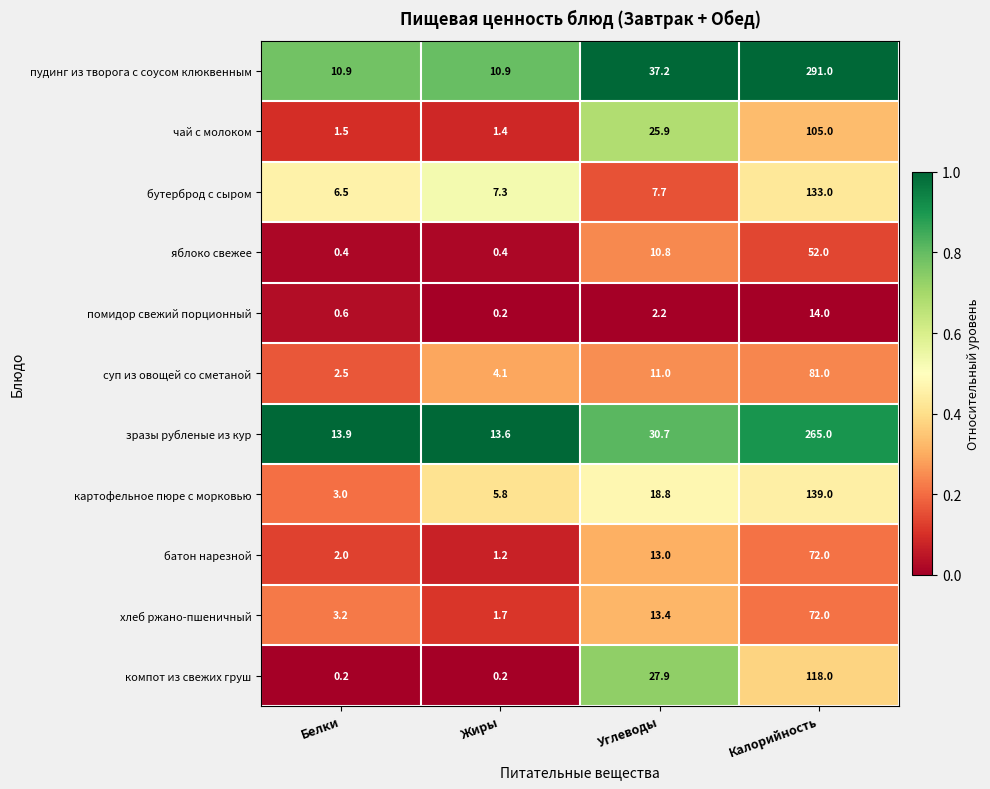

Count the number of data series in this chart.

11